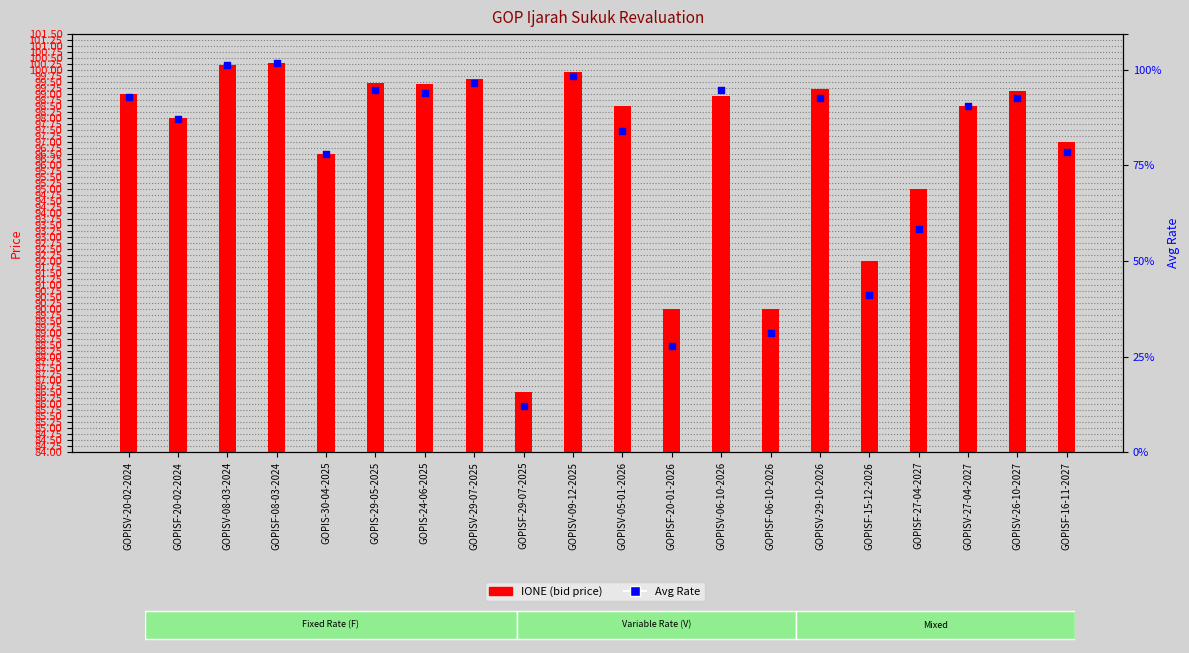

Which series has the widest spread of Y values?

Avg Rate